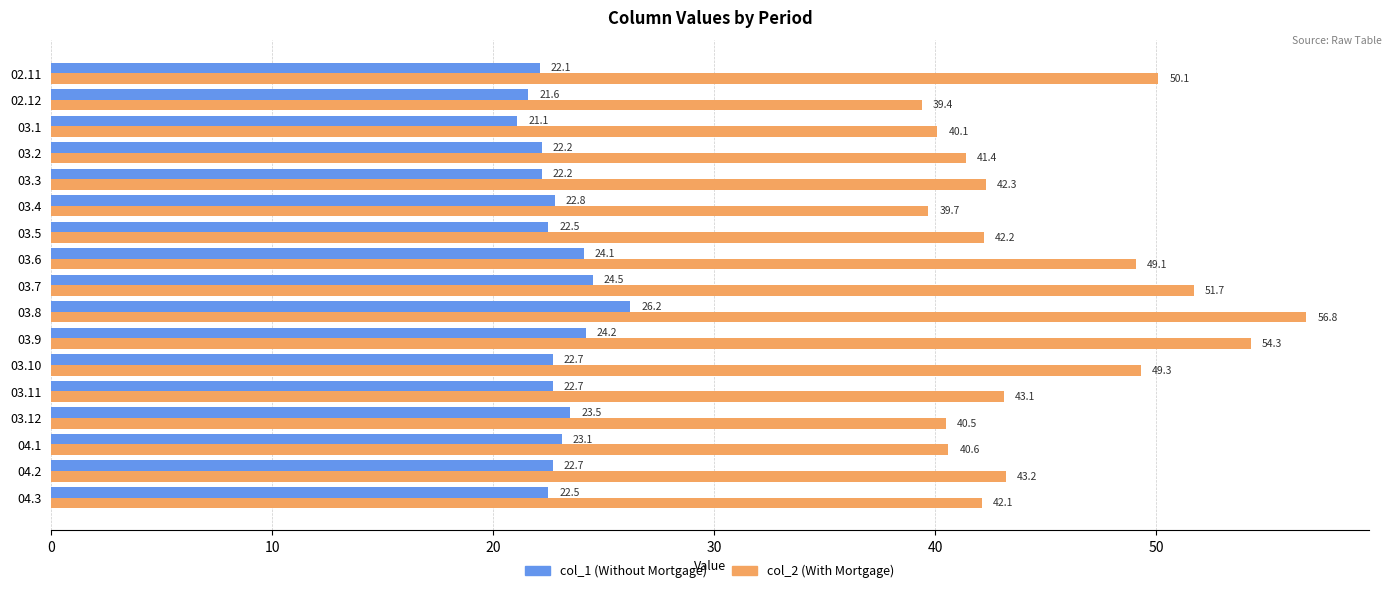

The value of col_1 (Without Mortgage) at 03.8 is 16.4. True or false?

False